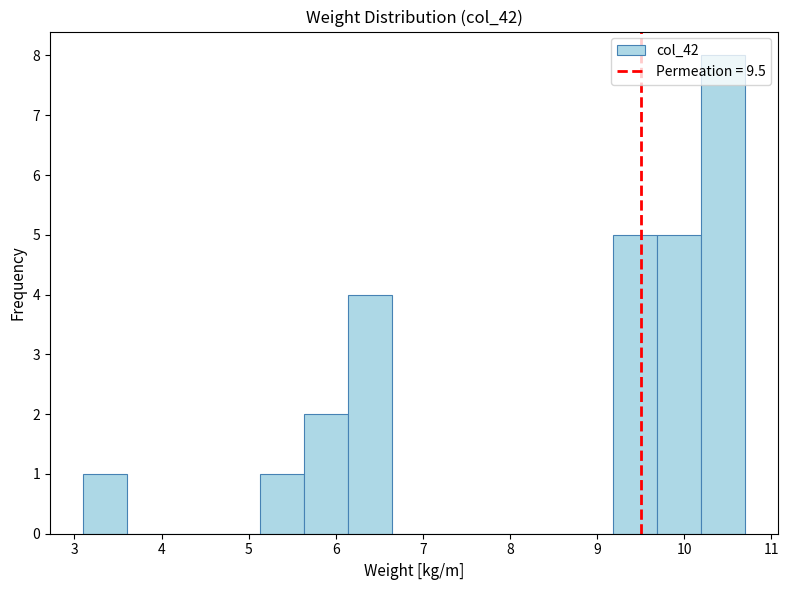

What is the height of the bar covering 3.1 to 3.6 on the x-axis? Neither the bar edges nor the heights are printed on the chart, so give them approximately, as read against the axes.

1